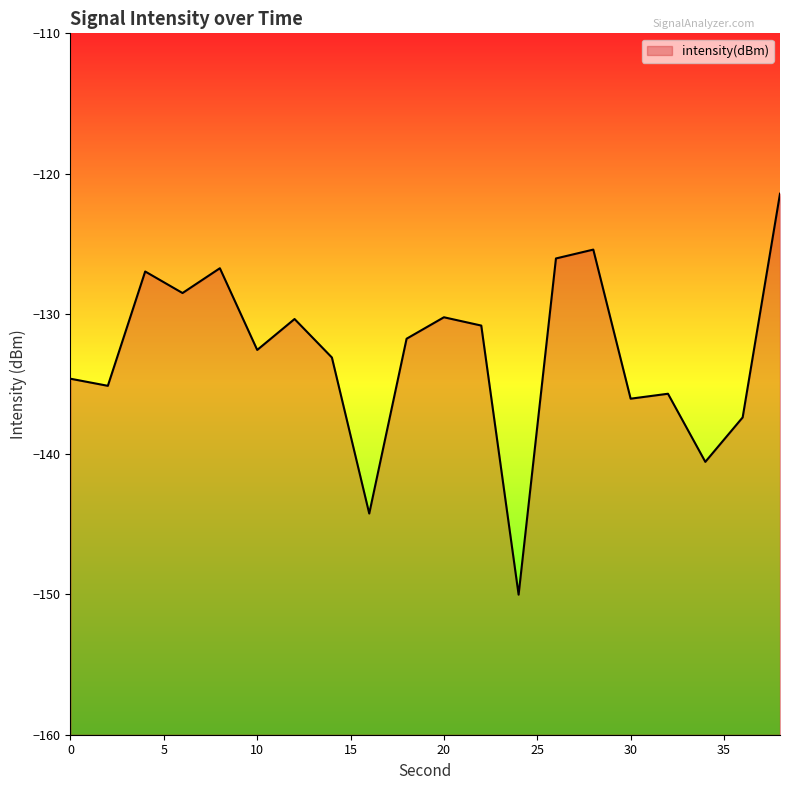

At which category does the chart reach its minimum across all series?

24